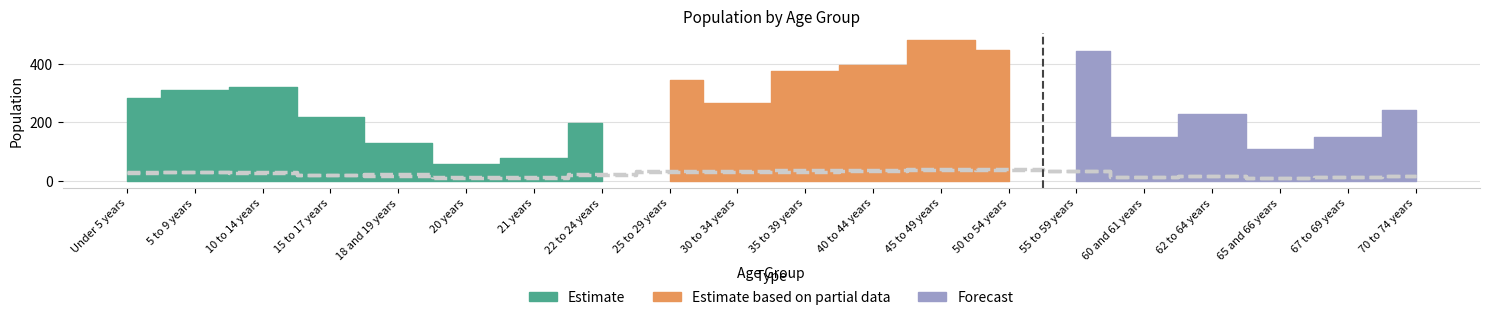

How many times do Union County and Pennsylvania cross each other?

3